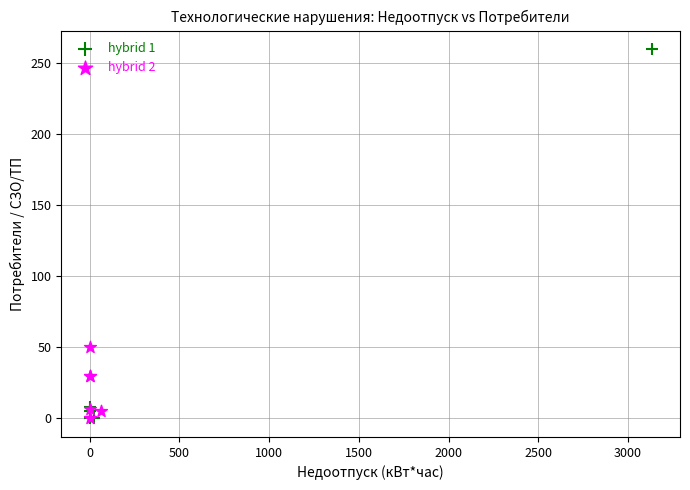

Which series reaches the maximum Y coordinate?

hybrid 1